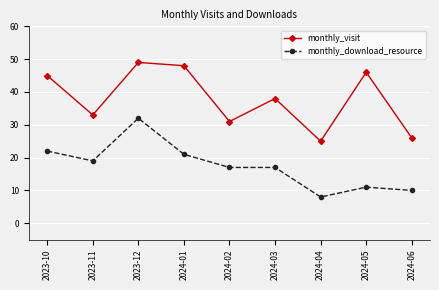

At which category does monthly_download_resource reach its first local peak?

2023-12